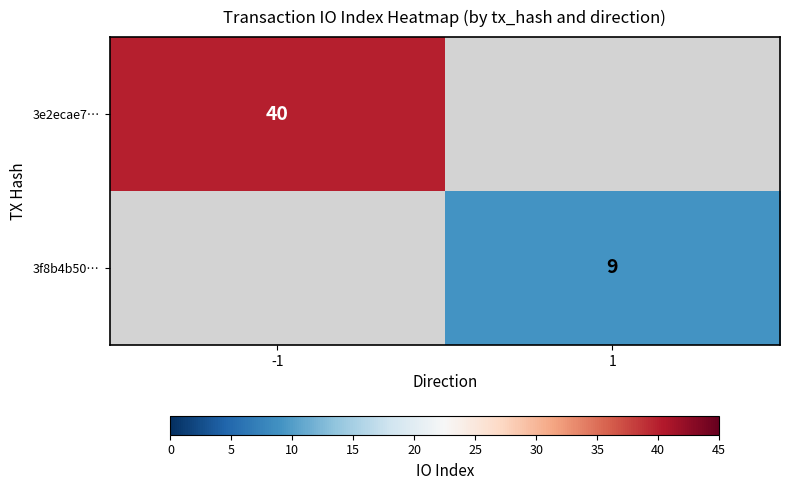

Which has a higher value, 1 or -1?

-1